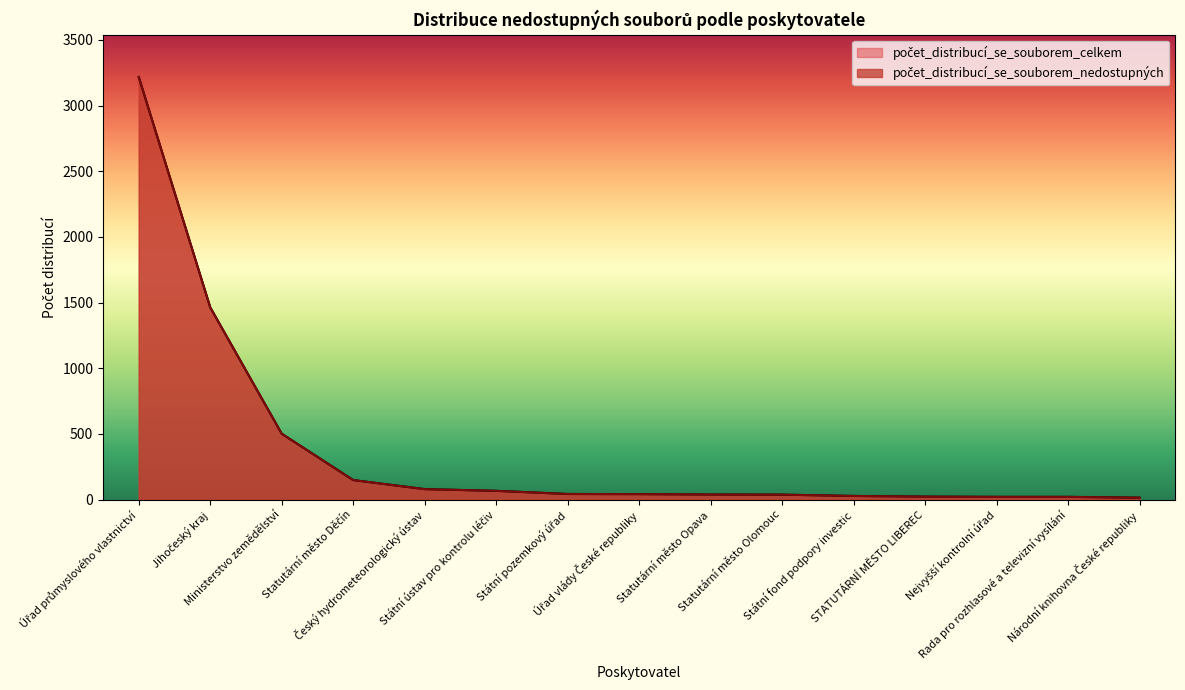

True or false: počet_distribucí_se_souborem_nedostupných and počet_distribucí_se_souborem_celkem cross at least once.

False